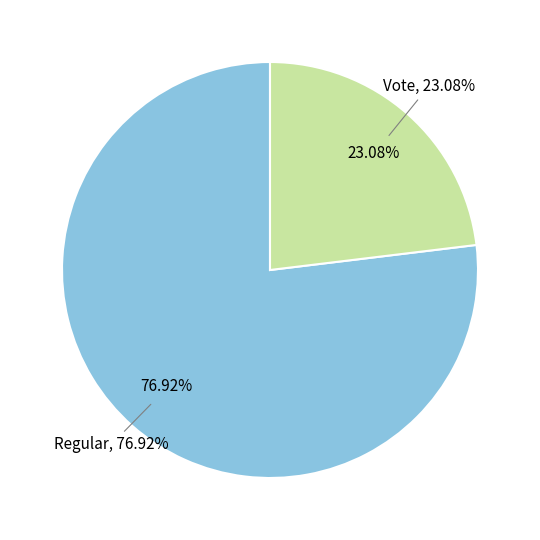

What is the change in value from Regular to Vote?

-7